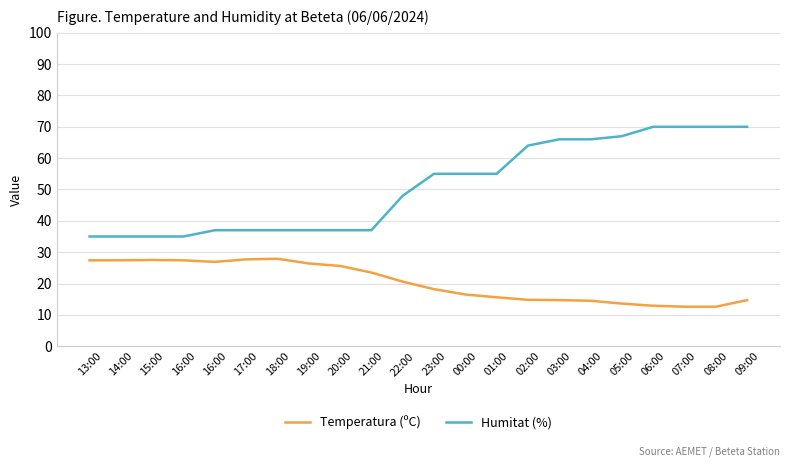

True or false: Humitat (%) and Temperatura (ºC) intersect in this chart.

False